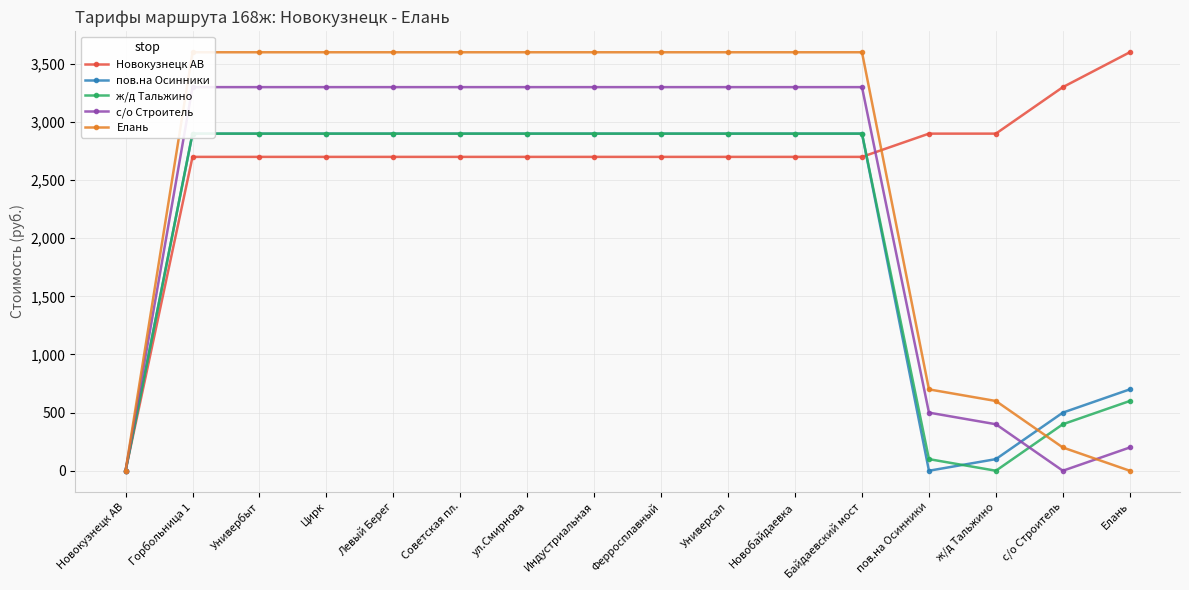

What is the spread (max minus min) of values at с/о Строитель?

3300